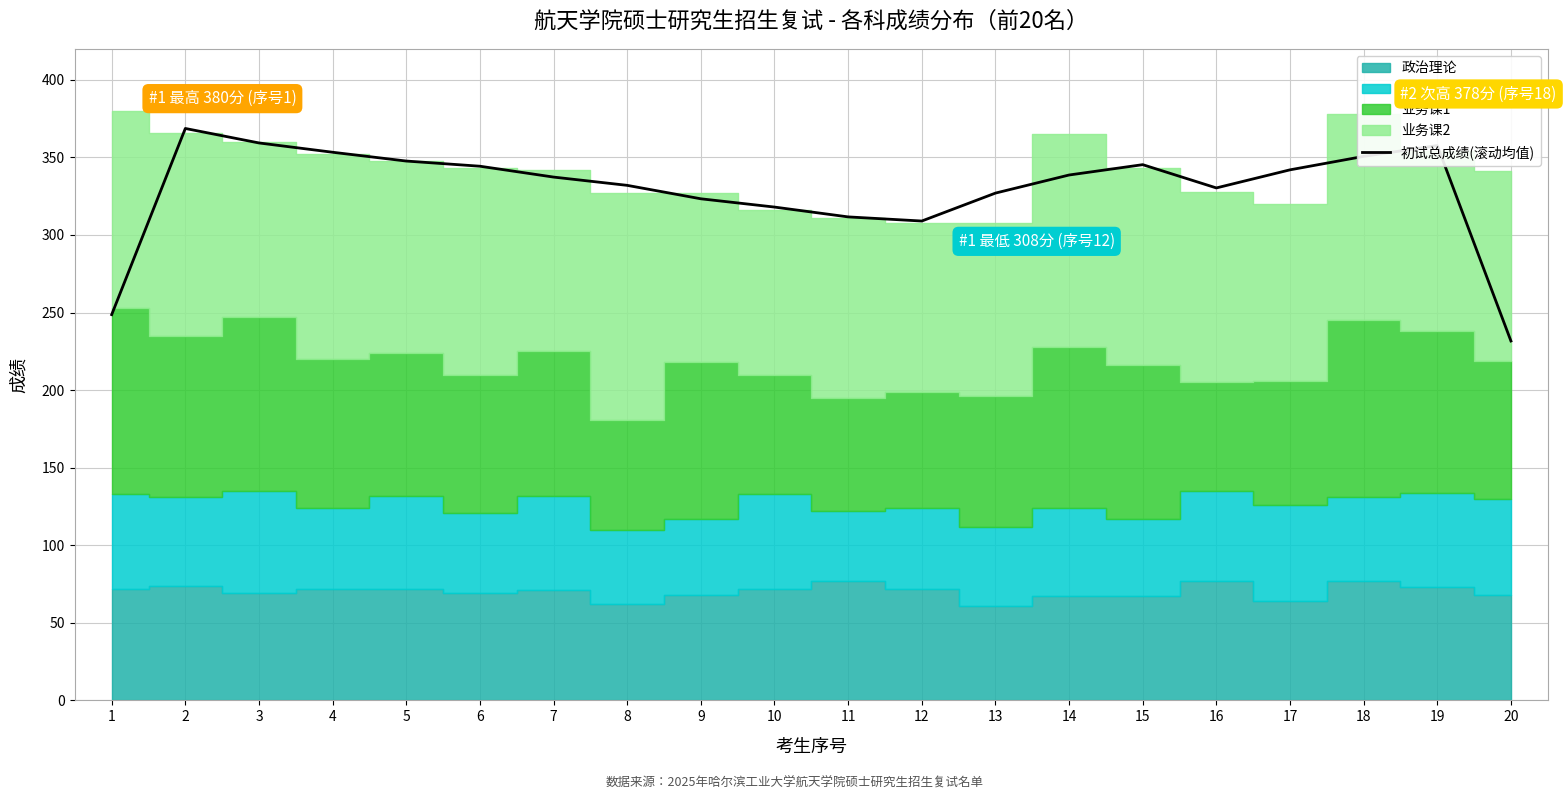

Count the number of categories in the chart.

20